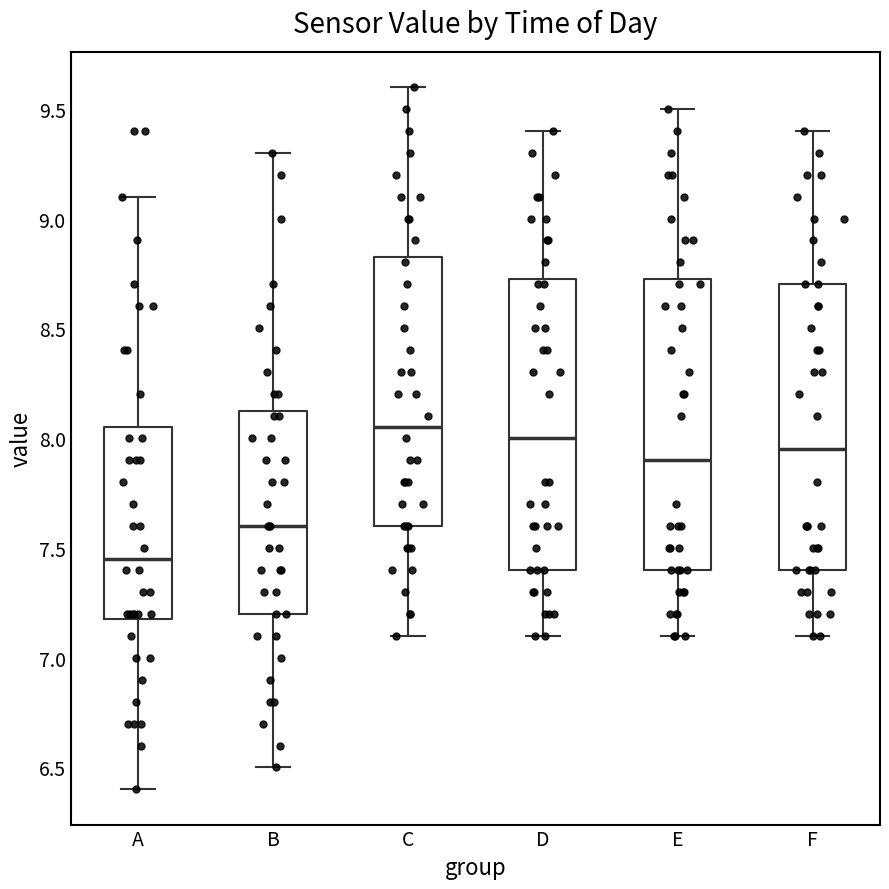

Where is the lower edge of the box for F on the y-axis? The values are not printed on the chart, so give them approximately, as read against the axis.

7.40